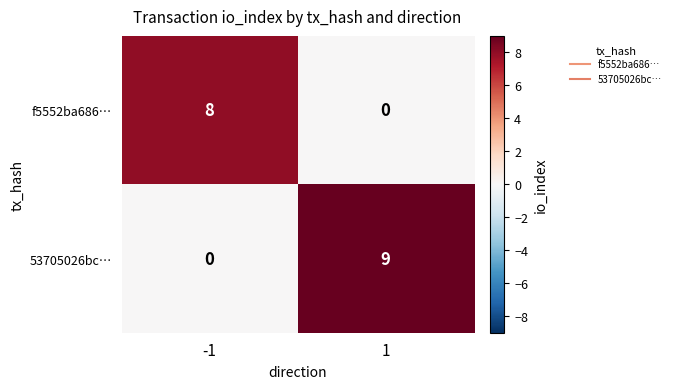

What is the difference between the maximum and minimum values in the 53705026bc… series?

9